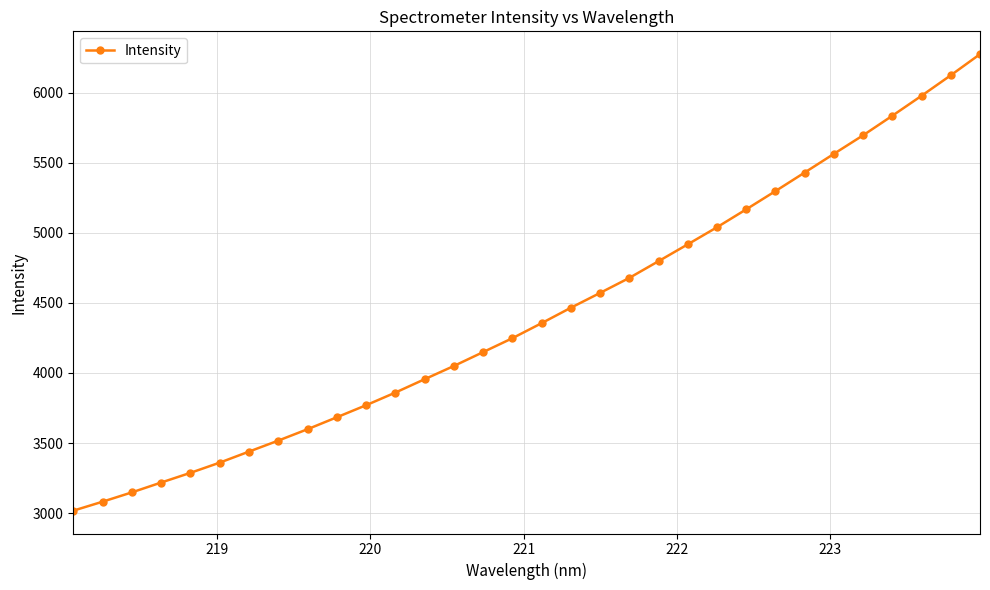

What is the smallest value displayed?

3017.7